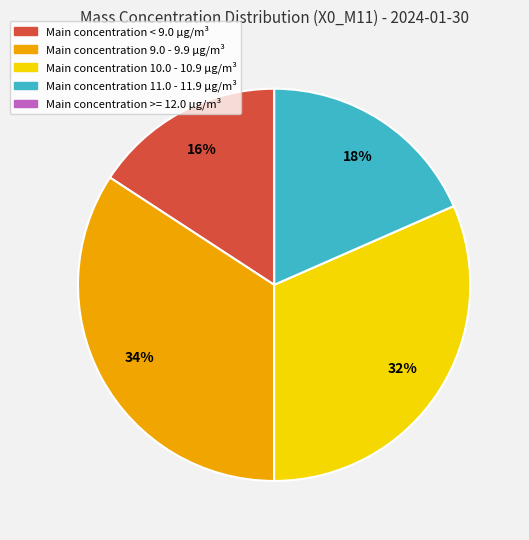

Is there a majority slice in this chart?

No